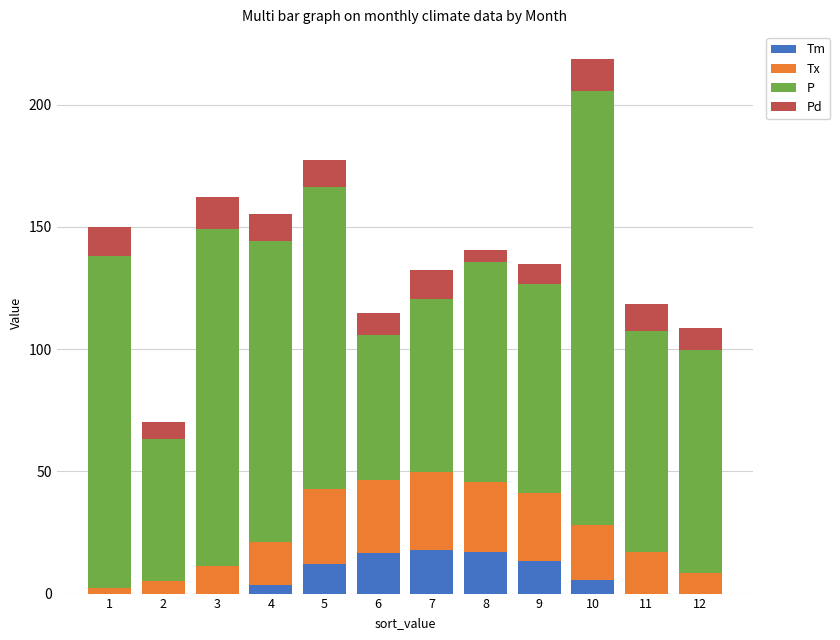

What is the total value across all series at 6?

114.8